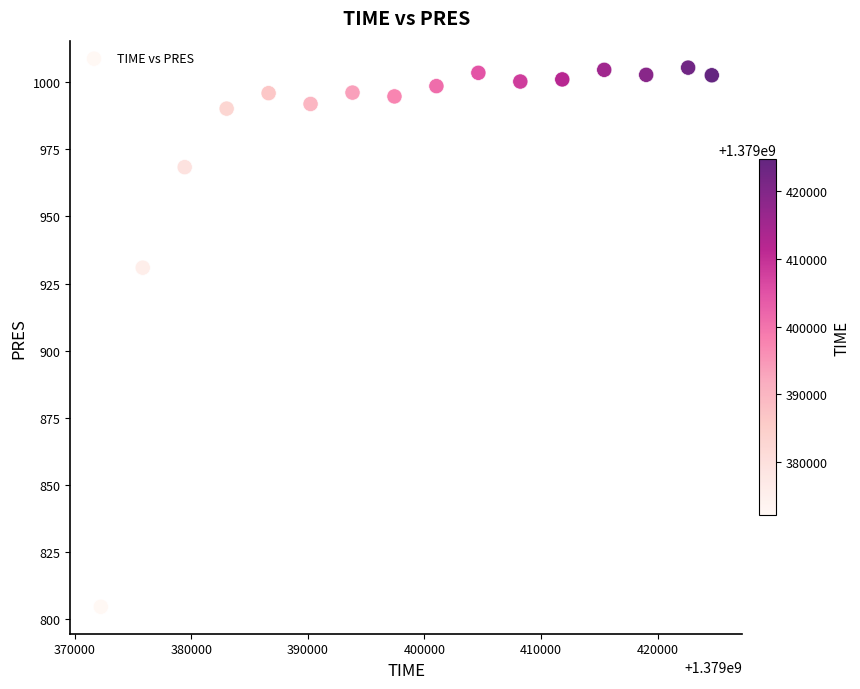

What Y value in the scatter plot is closest to 905?

930.9